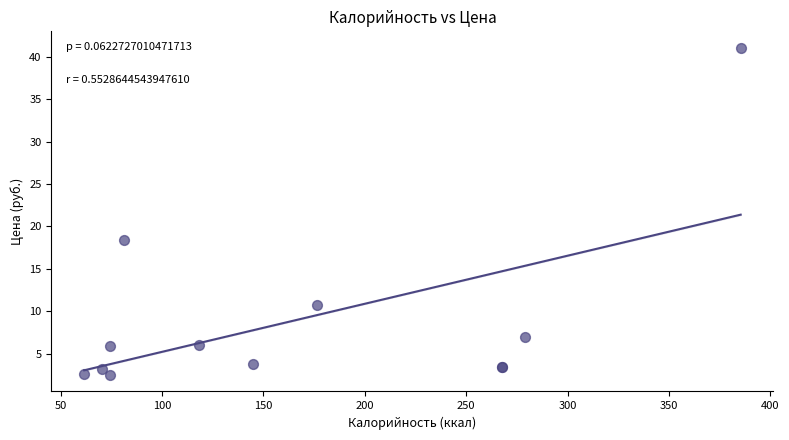

What Y value in the scatter plot is closest to 21?

18.4